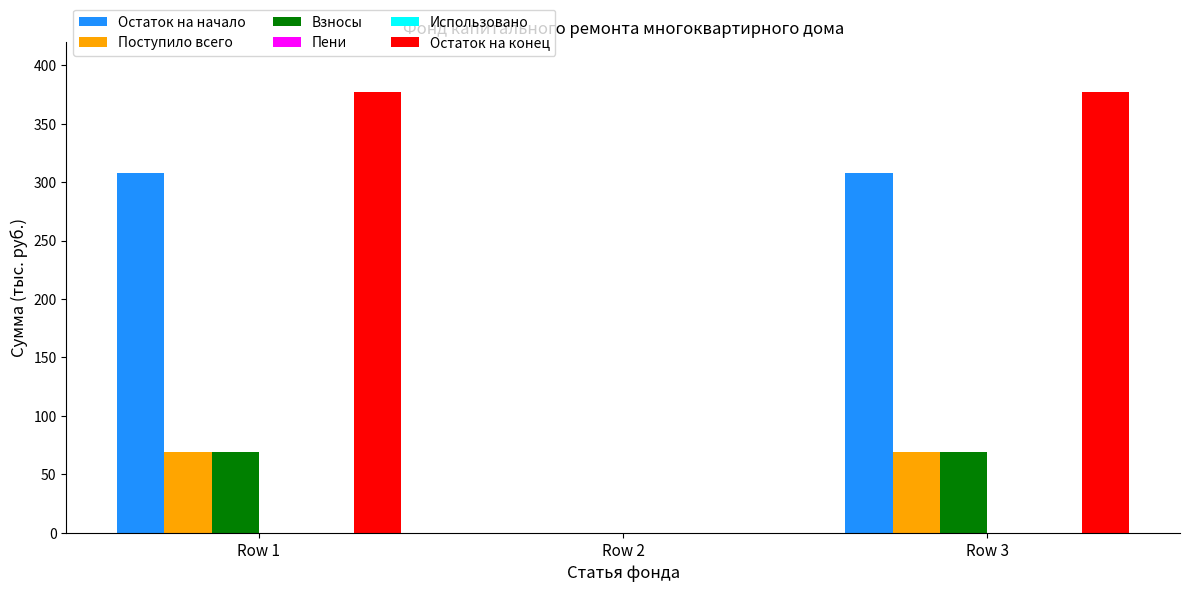

At which category is the sum across all series the highest?

Row 1